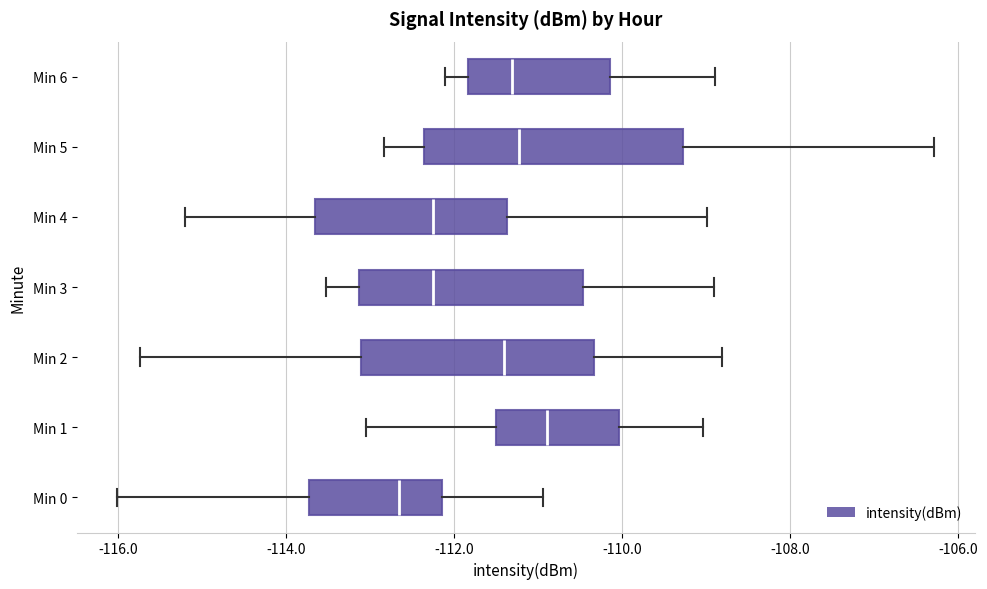

Where does the median line of the box for Min 6 sit on the x-axis? The values are not printed on the chart, so give them approximately, as read against the axis.

-111.4